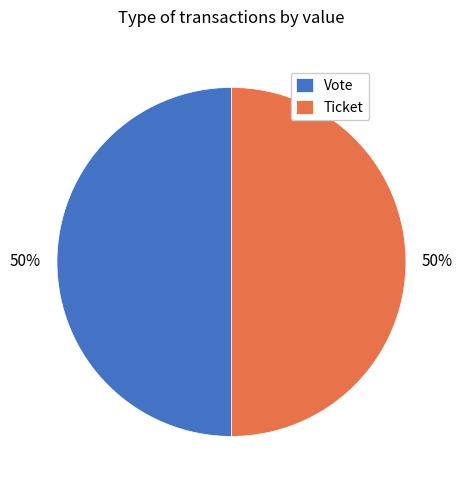

To the nearest percent, what is the average slice percentage?

50%